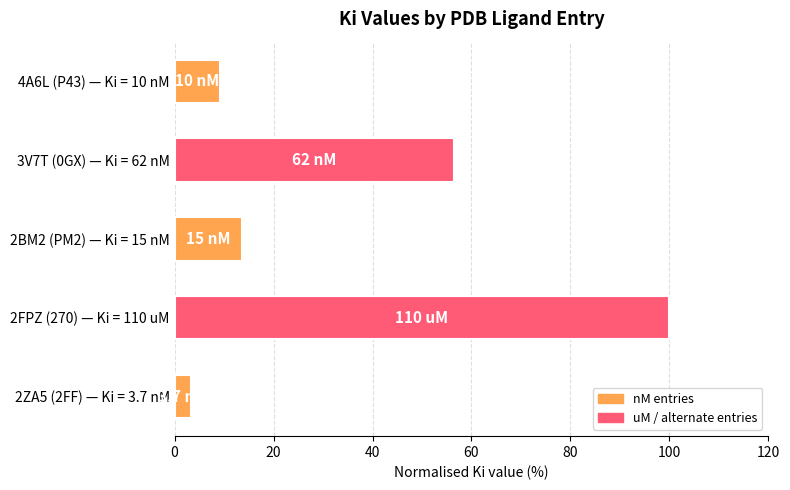

Is it true that the value at 3V7T (0GX) — Ki = 62 nM is 56.4?

True